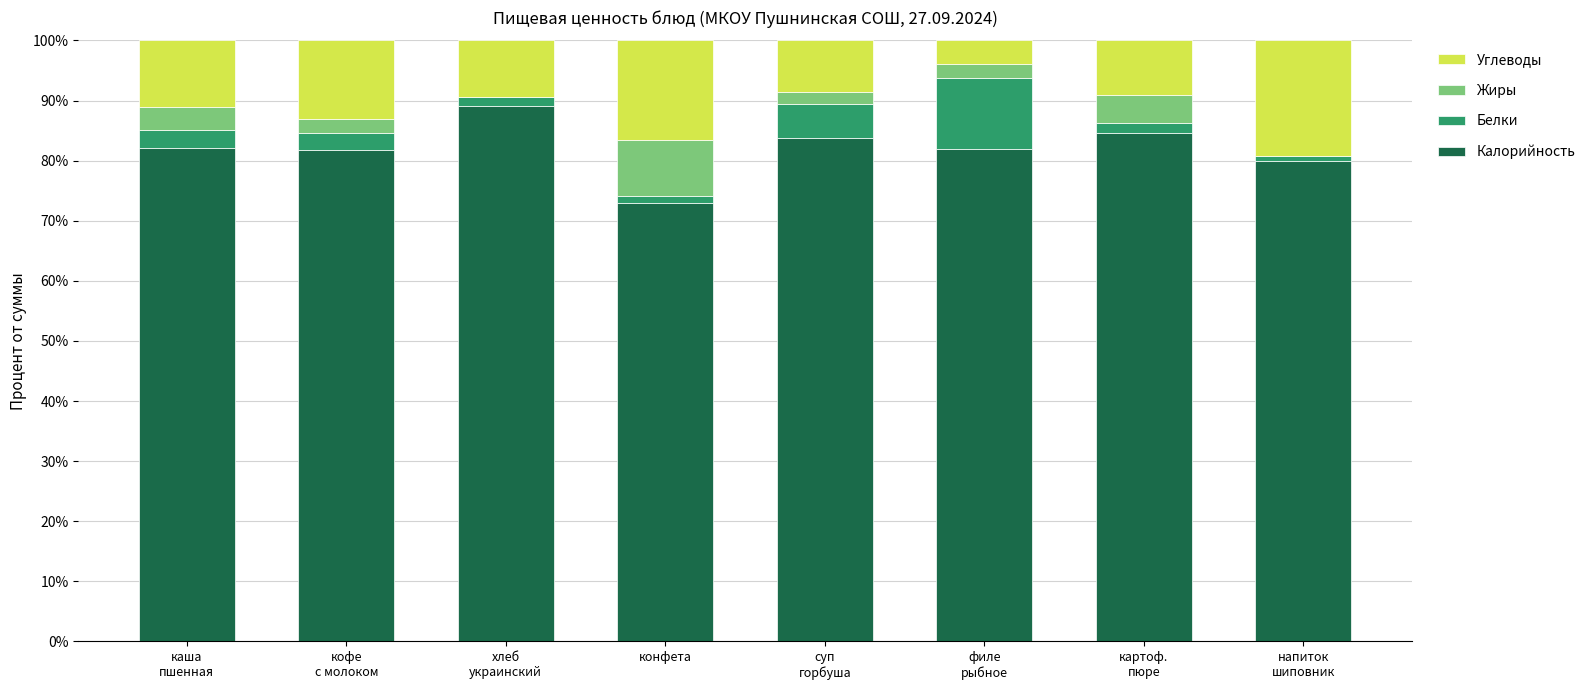

What are all the series names shown in the legend?

Углеводы, Жиры, Белки, Калорийность